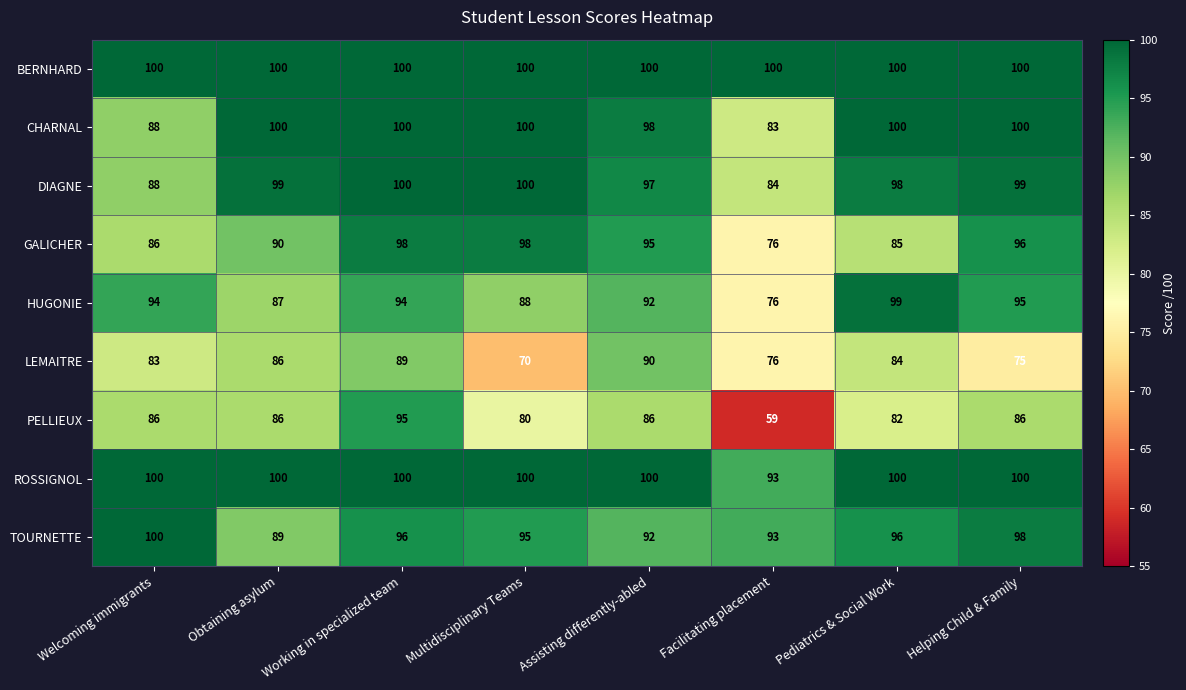

List the labels in order of LEMAITRE value, smallest first.

Multidisciplinary Teams, Helping Child & Family, Facilitating placement, Welcoming immigrants, Pediatrics & Social Work, Obtaining asylum, Working in specialized team, Assisting differently-abled